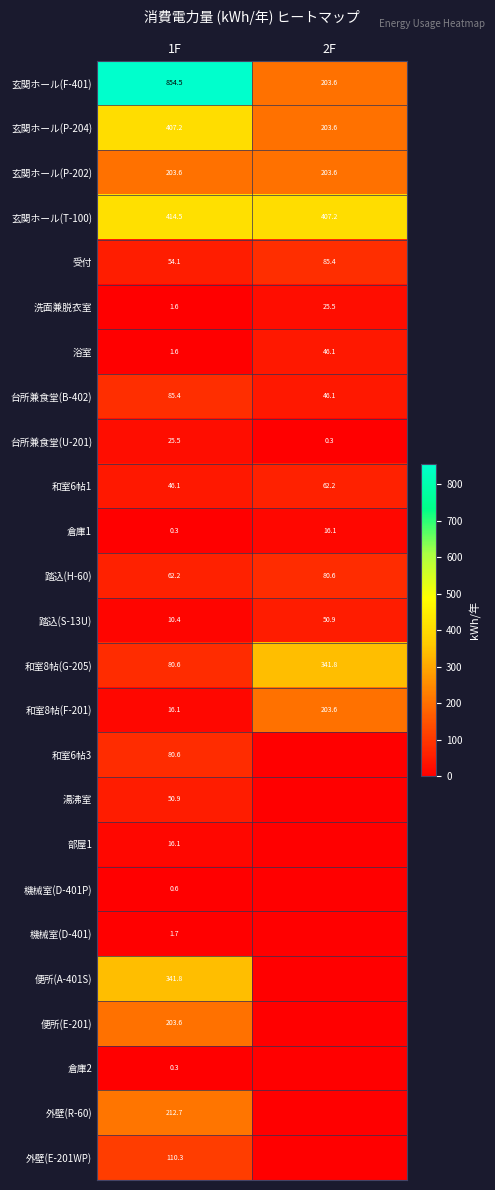

Between 1F and 2F, which is larger?

1F